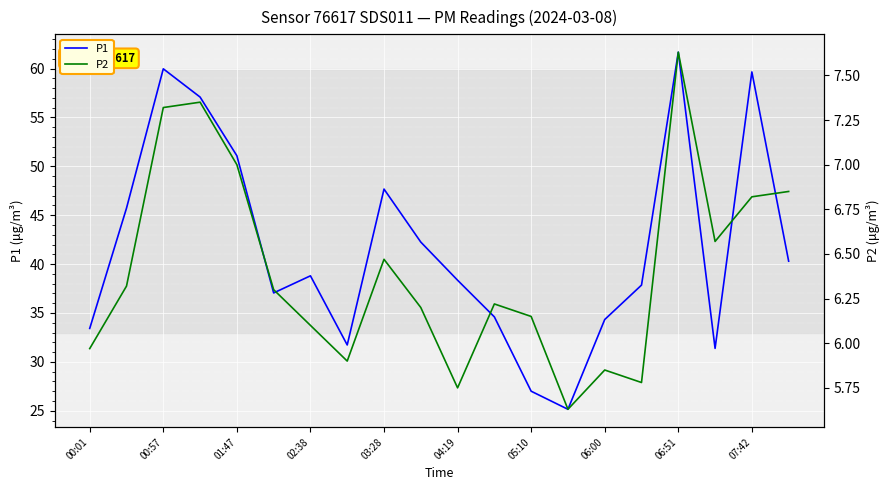

Reading left to right, what are all the values shown in this chart?

P1: 33.4	45.7	60.0	57.1	51.1	37.0	38.8	31.7	47.7	42.2	38.4	34.6	27.0	25.1	34.3	37.9	61.7	31.4	59.6	40.3
P2: 6.0	6.3	7.3	7.3	7.0	6.3	6.1	5.9	6.5	6.2	5.8	6.2	6.2	5.6	5.8	5.8	7.6	6.6	6.8	6.8